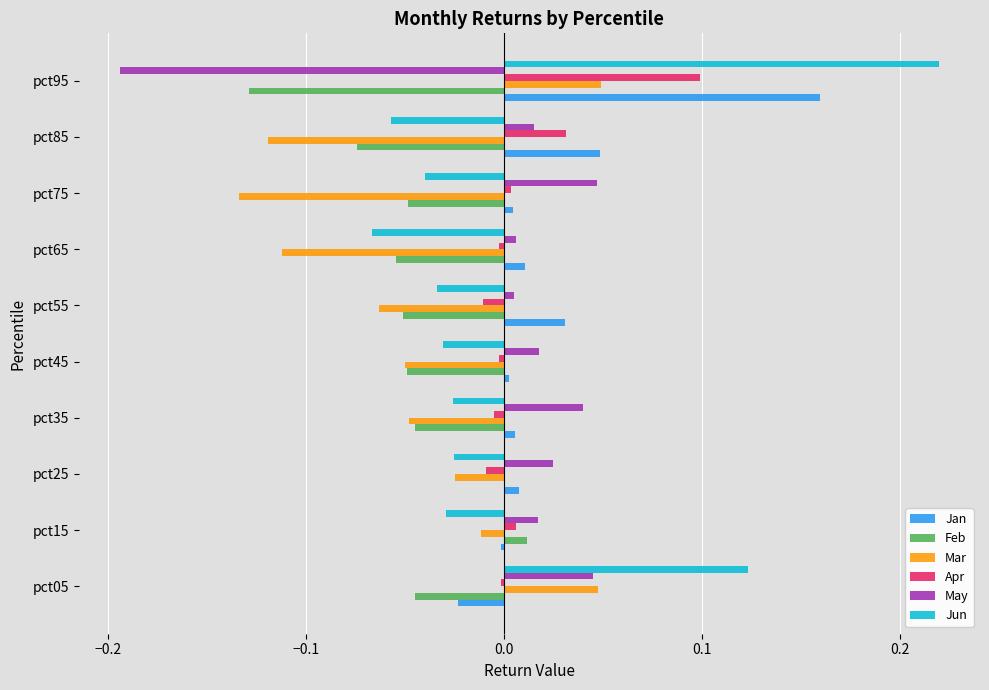

Between pct35 and pct75, which series saw the biggest shift?

Mar